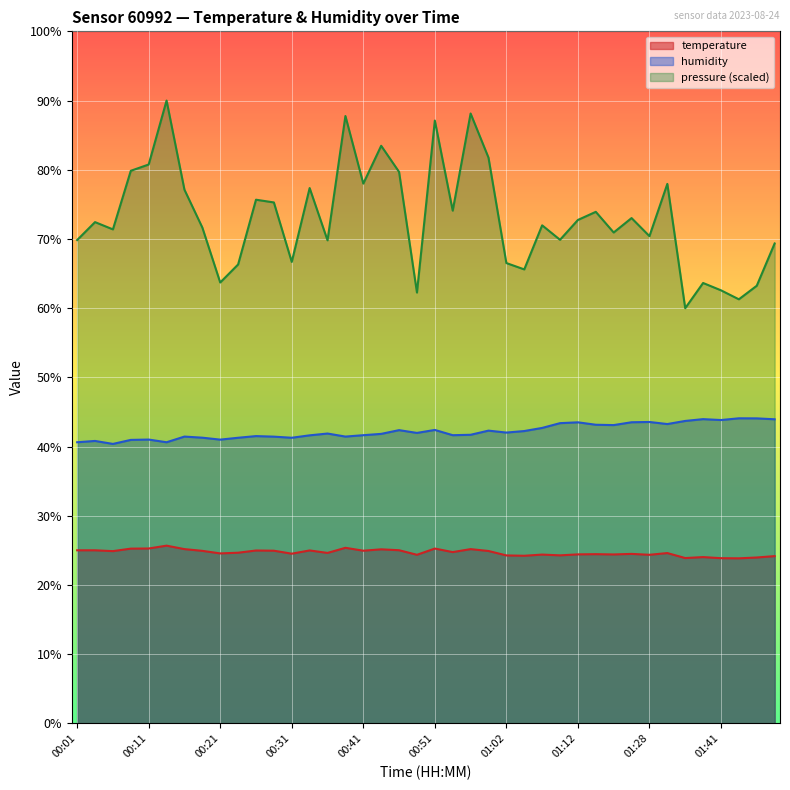

In temperature, how many points are lower than both neighbors (excluding endpoints)?

13